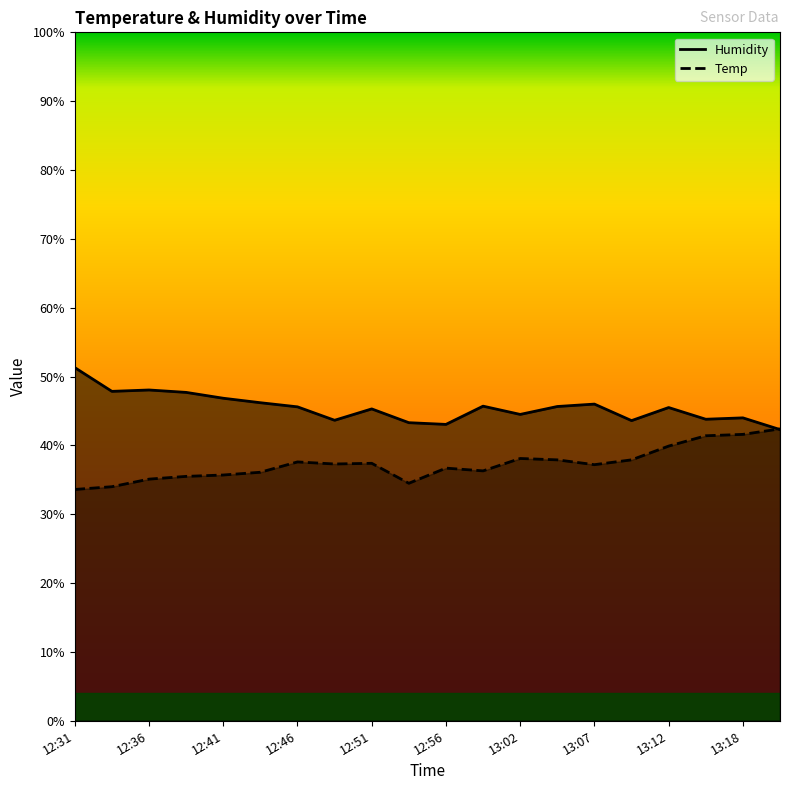

What is the value of the Temp point at the 13th from the left?

38.1